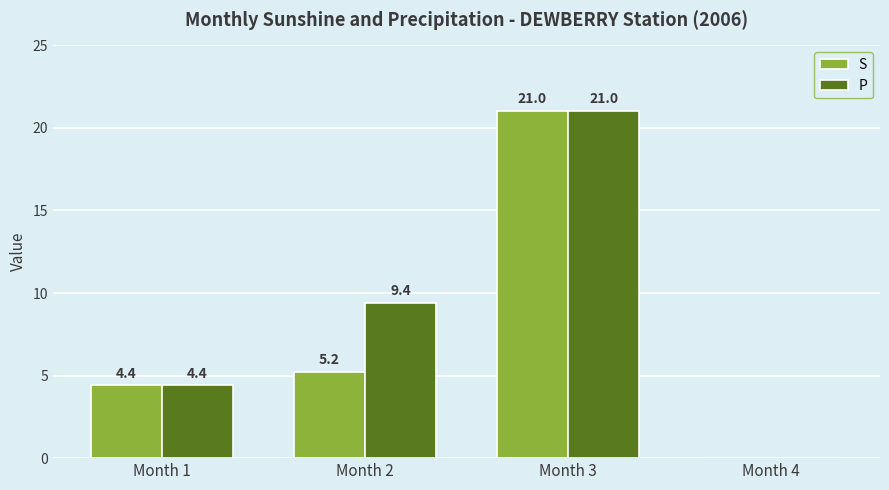

How many groups of bars are there?

4